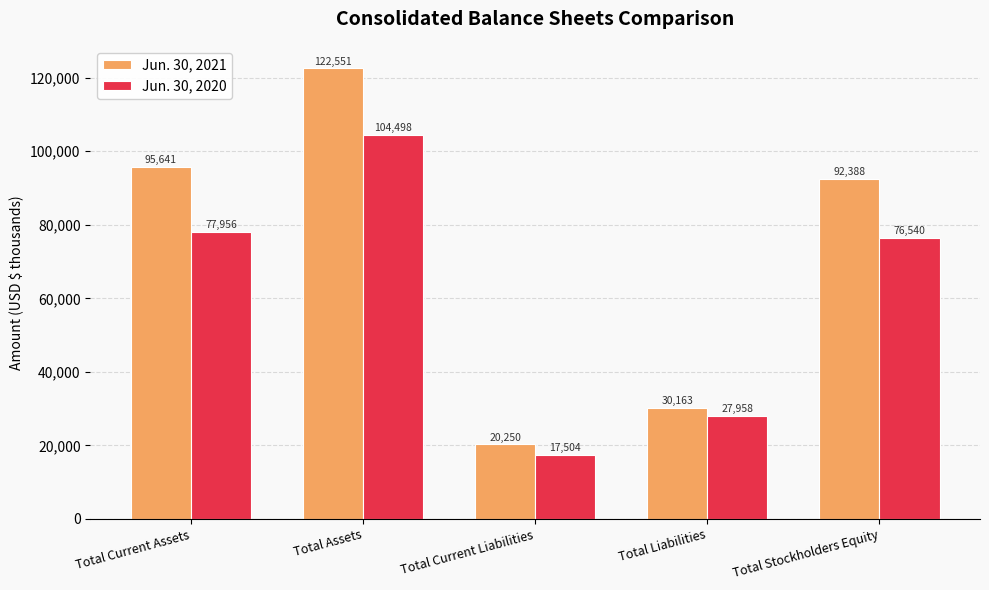

The Jun. 30, 2021 series shows 45801 at Total Current Assets. True or false?

False